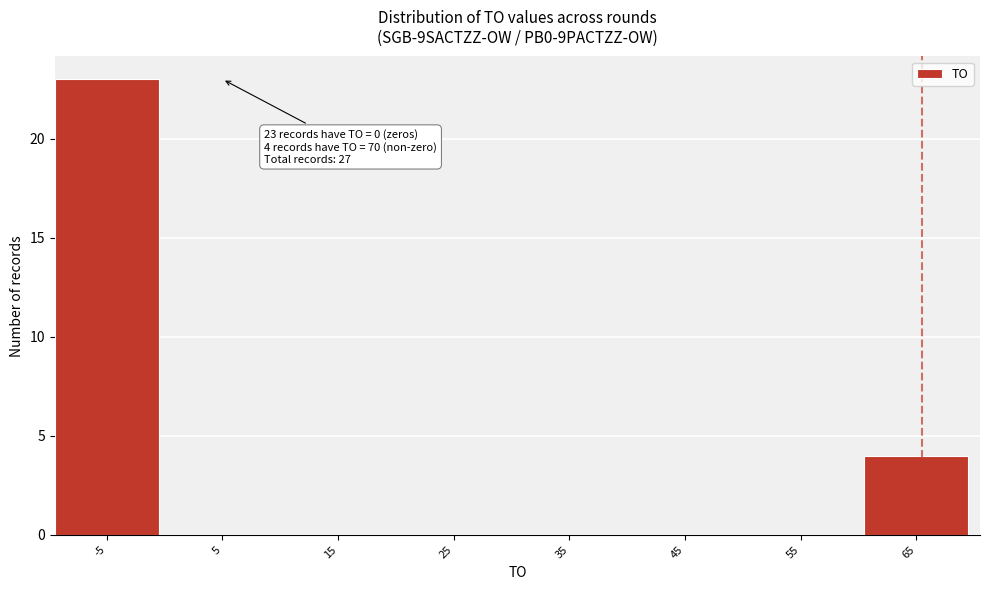

Reading left to right, list all the values displayed in this chart.

-5=23	5=0	15=0	25=0	35=0	45=0	55=0	65=4